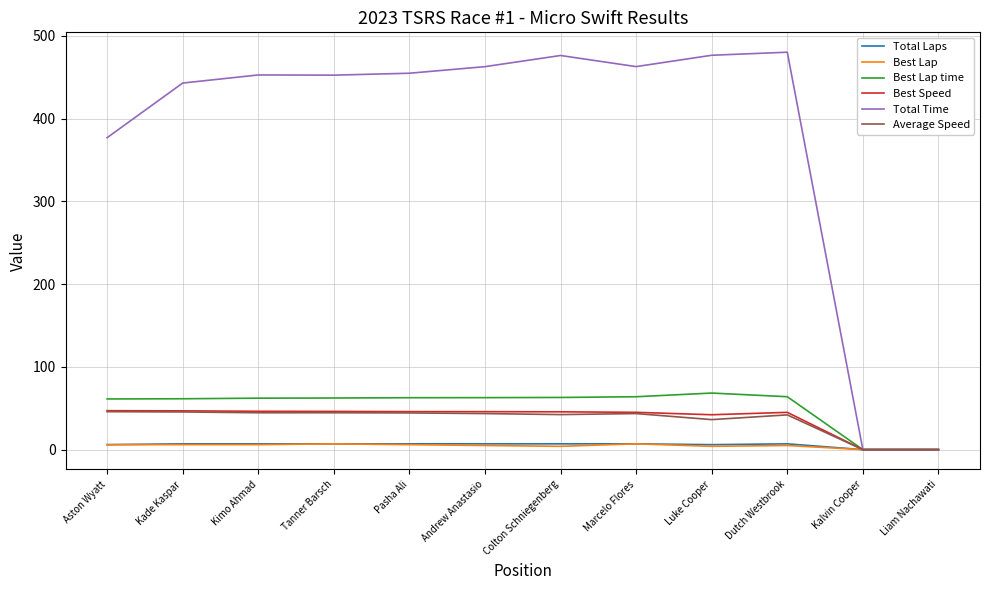

True or false: Best Speed has a value of -15.9 at Liam Nachawati.

False